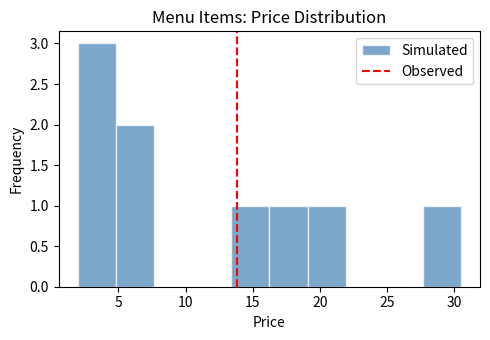

Reading left to right, list every bar in this chart as the range it spans on the x-axis followed by its height. Neither the bar edges nor the heights are printed on the chart, so give them approximately, as read against the axes.

2.0 to 5.0: 3
5.0 to 7.5: 2
7.5 to 10.5: 0
10.5 to 13.5: 0
13.5 to 16.0: 1
16.0 to 19.0: 1
19.0 to 22.0: 1
22.0 to 25.0: 0
25.0 to 27.5: 0
27.5 to 30.5: 1